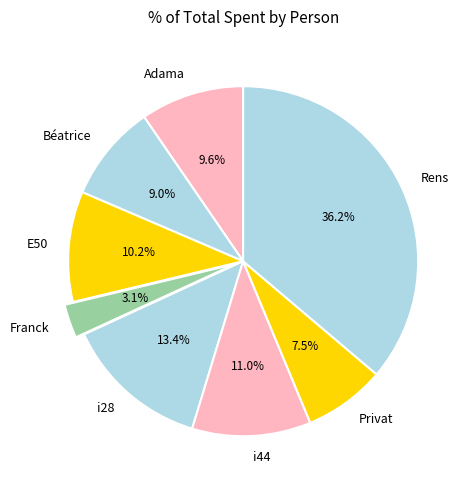

Is it true that Rens is 36% of the pie?

True